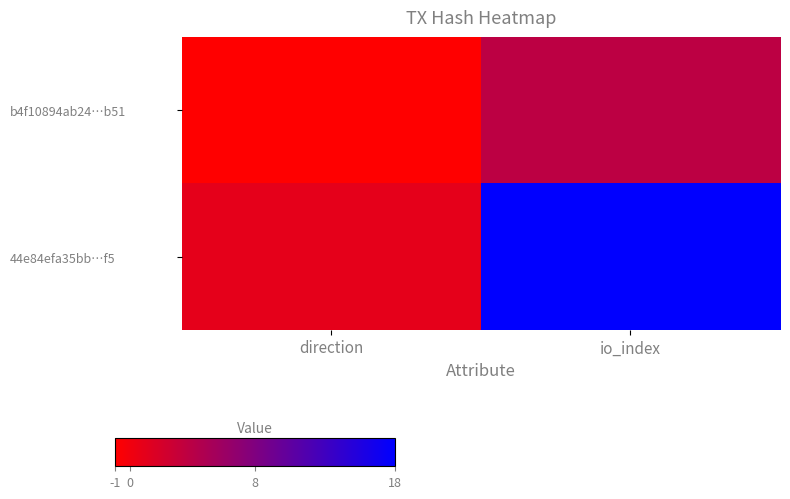

List the series in order of their peak value, lowest first.

b4f10894ab24…b51, 44e84efa35bb…f5